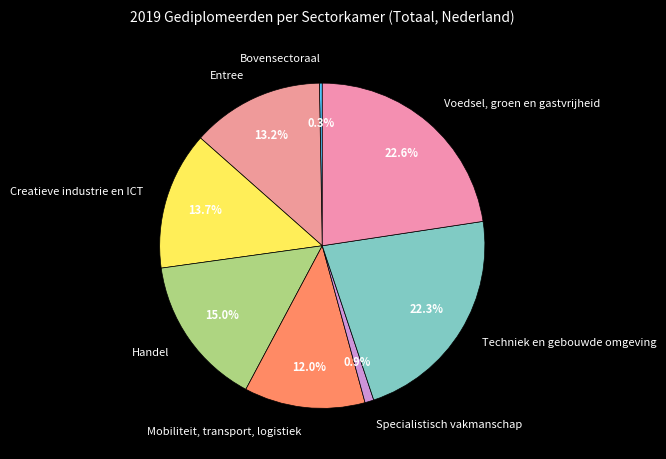

Does Specialistisch vakmanschap account for over 50% of the chart?

No